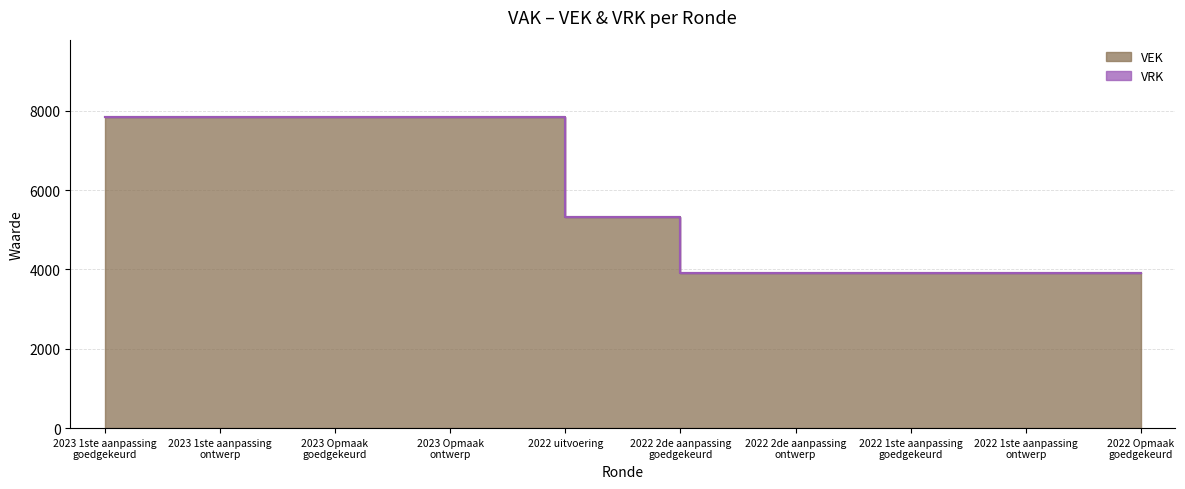

List the labels in order of value, largest first.

2023 1ste aanpassing
goedgekeurd, 2023 1ste aanpassing
ontwerp, 2023 Opmaak
goedgekeurd, 2023 Opmaak
ontwerp, 2022 uitvoering, 2022 2de aanpassing
goedgekeurd, 2022 2de aanpassing
ontwerp, 2022 1ste aanpassing
goedgekeurd, 2022 1ste aanpassing
ontwerp, 2022 Opmaak
goedgekeurd